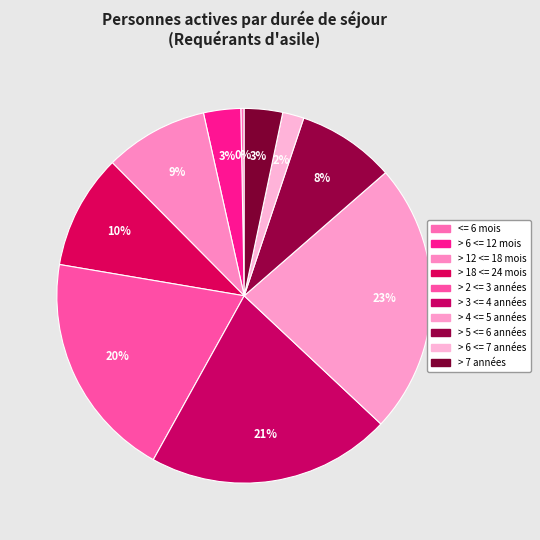

Does > 7 années represent more than half of the total?

No